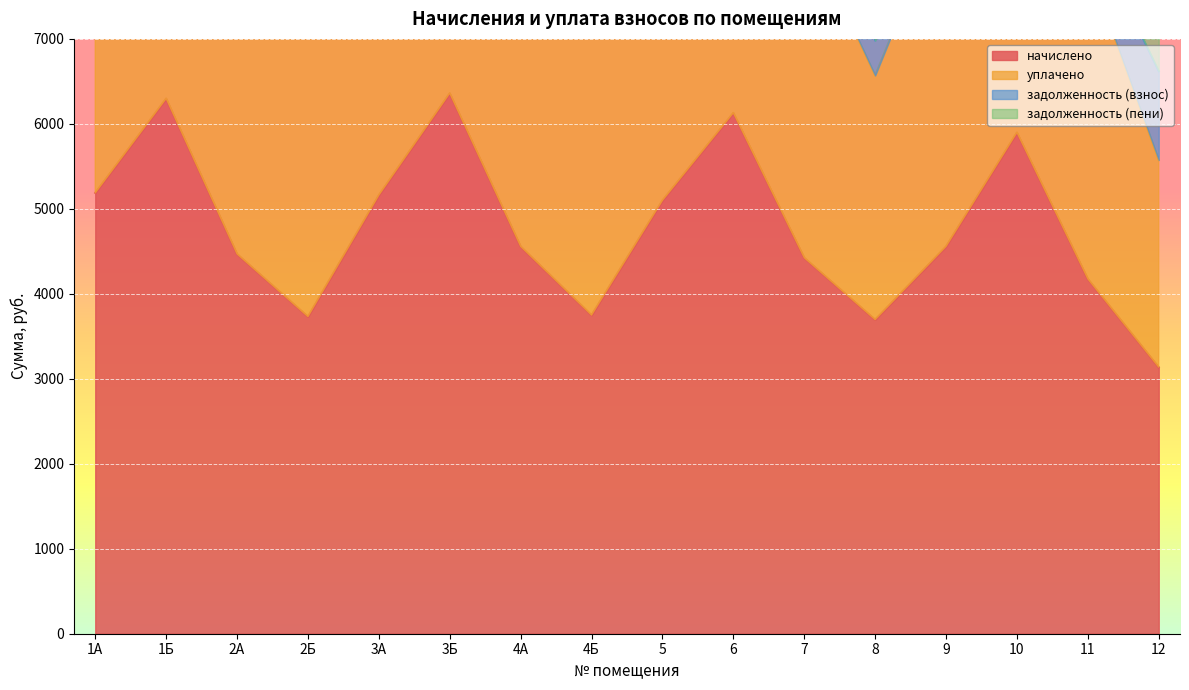

What is the difference between the second highest and second lowest values in the уплачено series?

5326.8